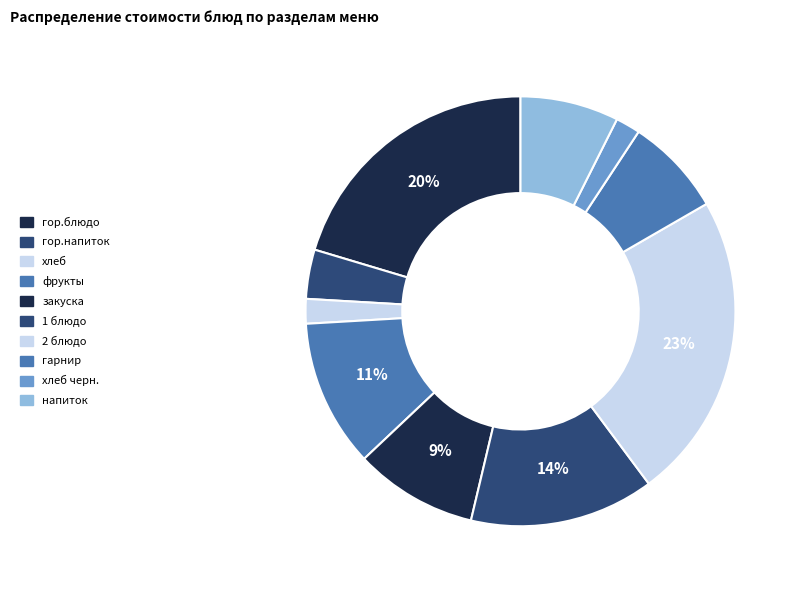

How many segments does this pie chart have?

10